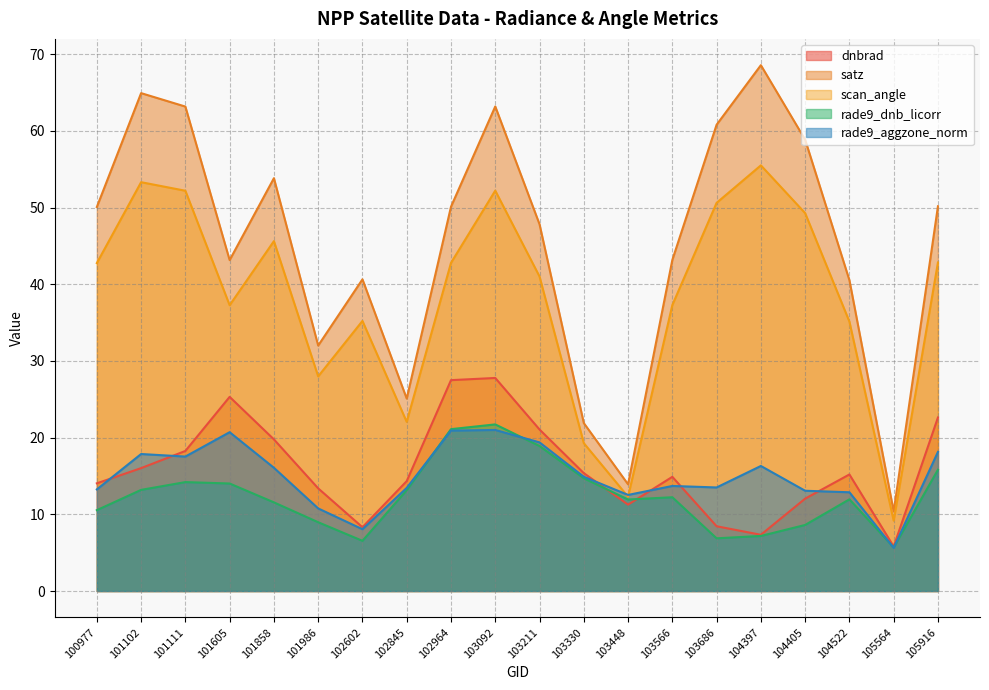

True or false: dnbrad and scan_angle cross at least once.

False